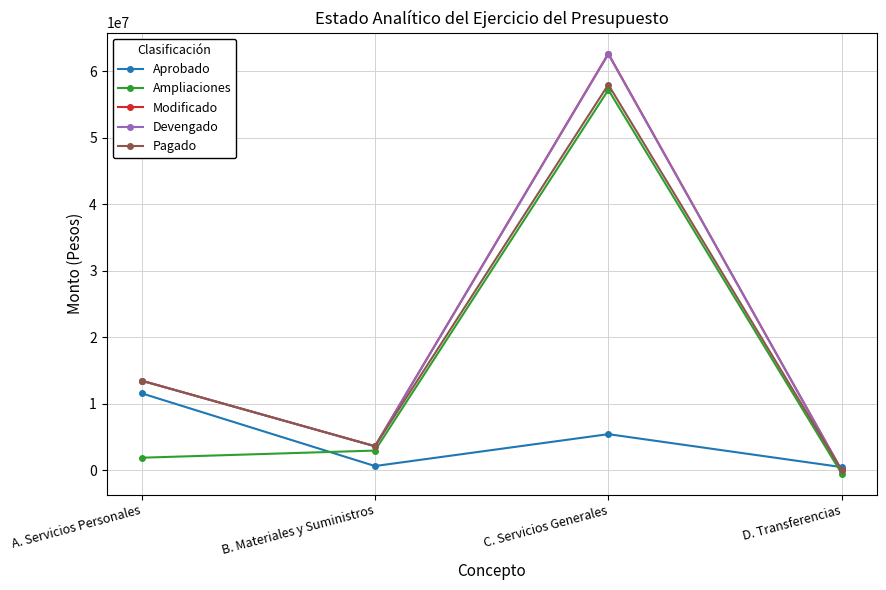

What is the difference between the maximum and second lowest values in the Pagado series?

54346965